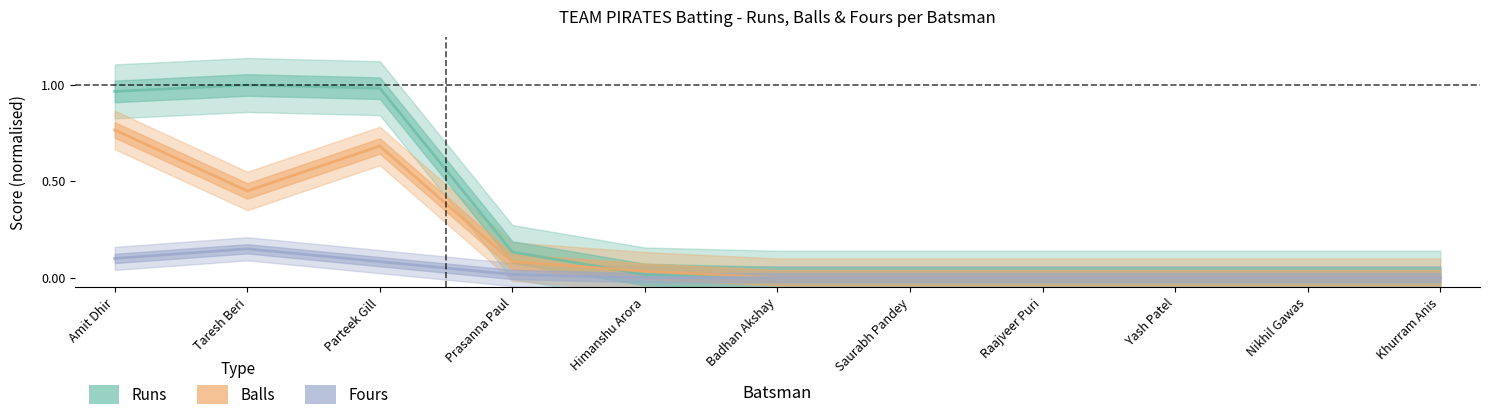

Which category has the highest value in the Balls (normalised) series?

Amit Dhir